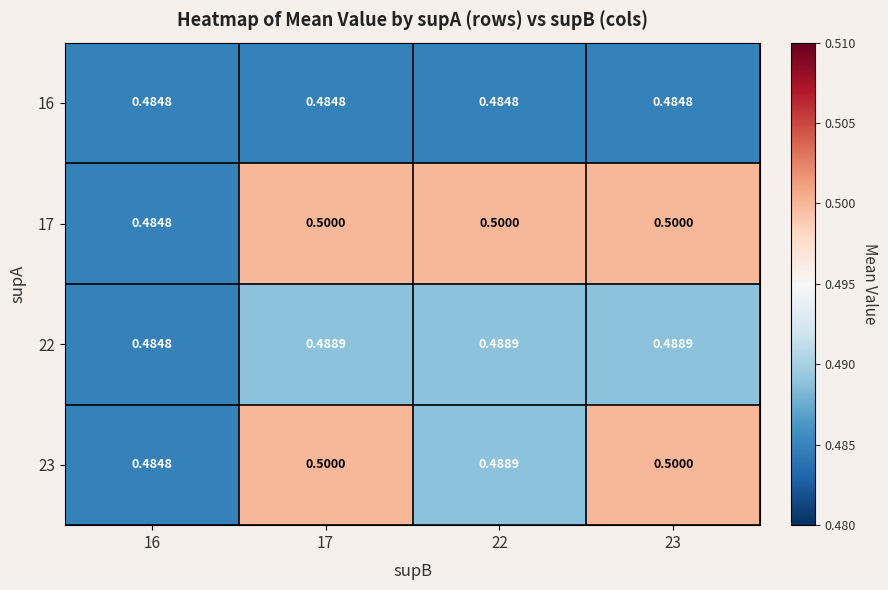

Is the value of 16 at 16 greater than the value of 23 at 22?

No